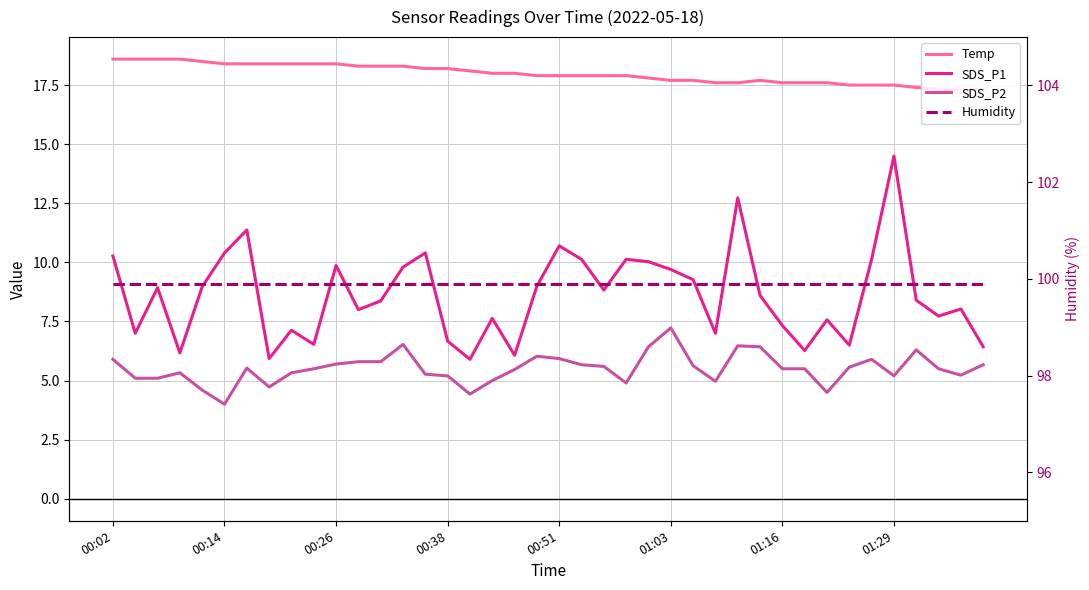

How many lines are shown in the chart?

4